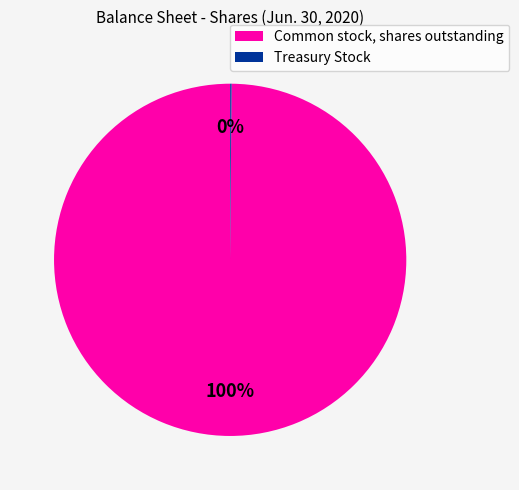

To the nearest percent, what percentage of the pie is Common stock, shares outstanding?

100%